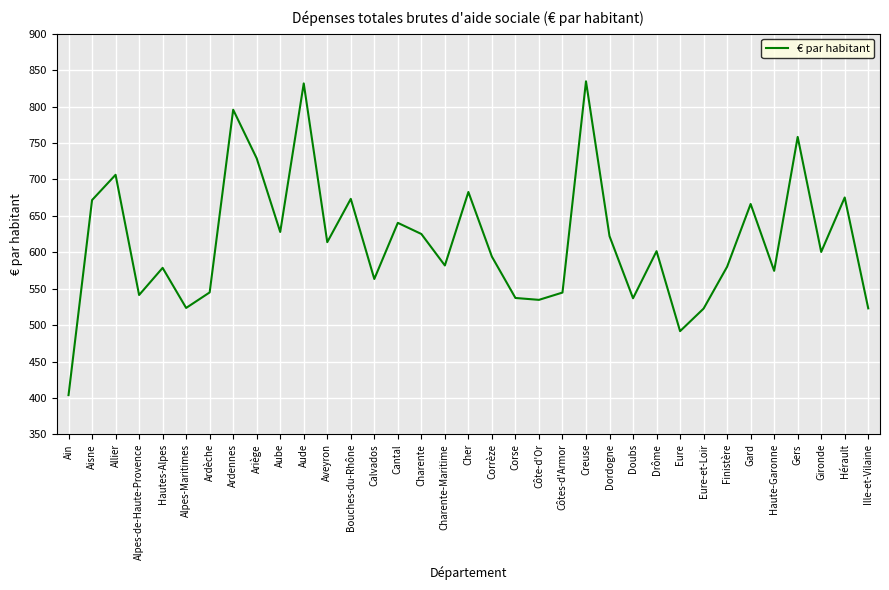

What position from the left is Eure?

27